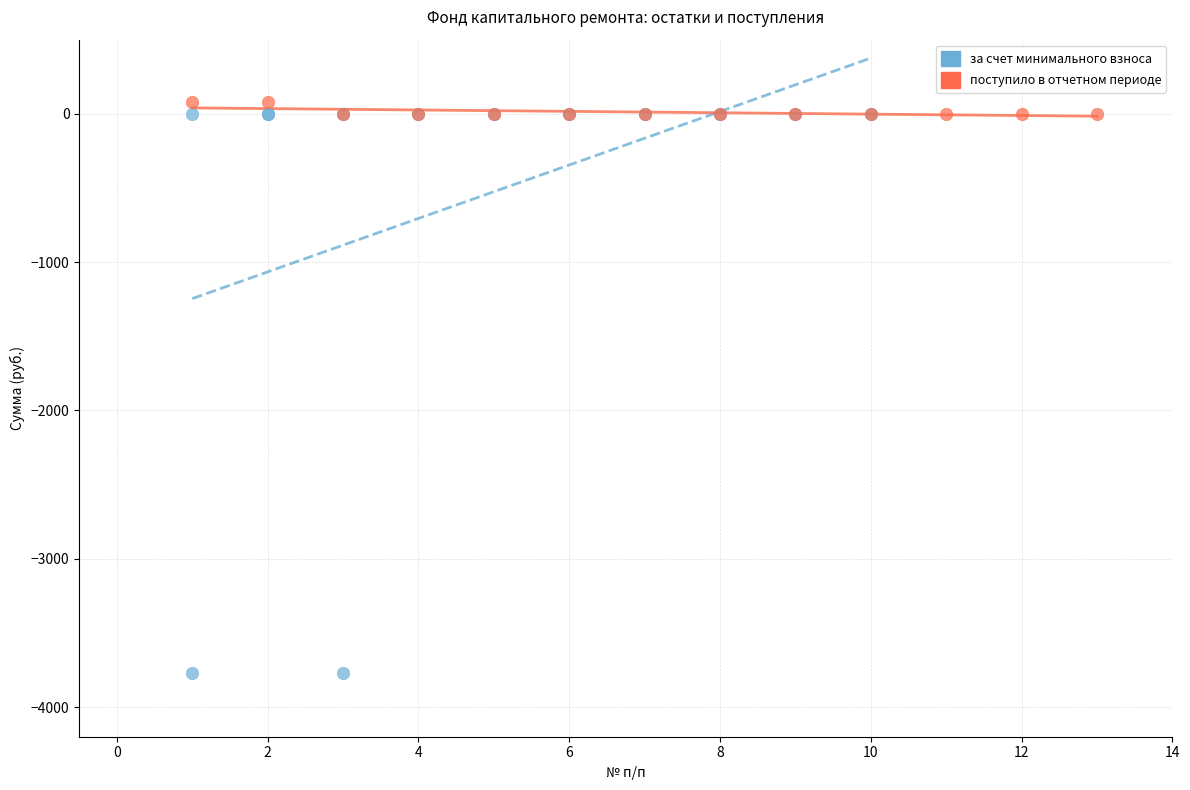

Which series has the widest spread of Y values?

за счет минимального взноса